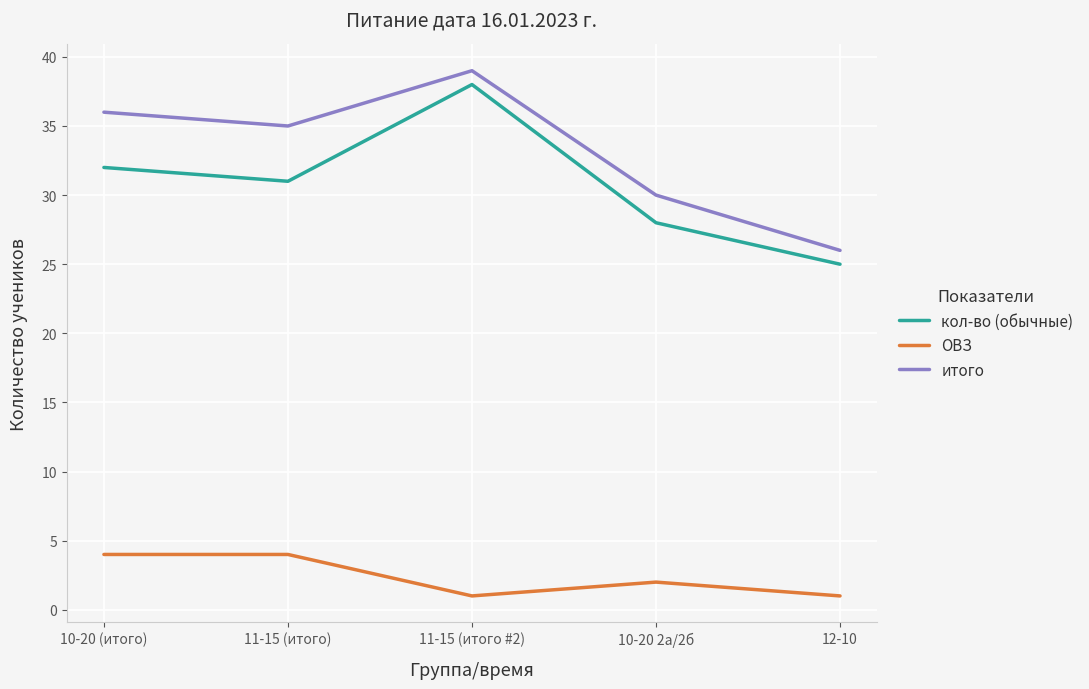

What is the difference between the maximum and minimum values in the итого series?

13